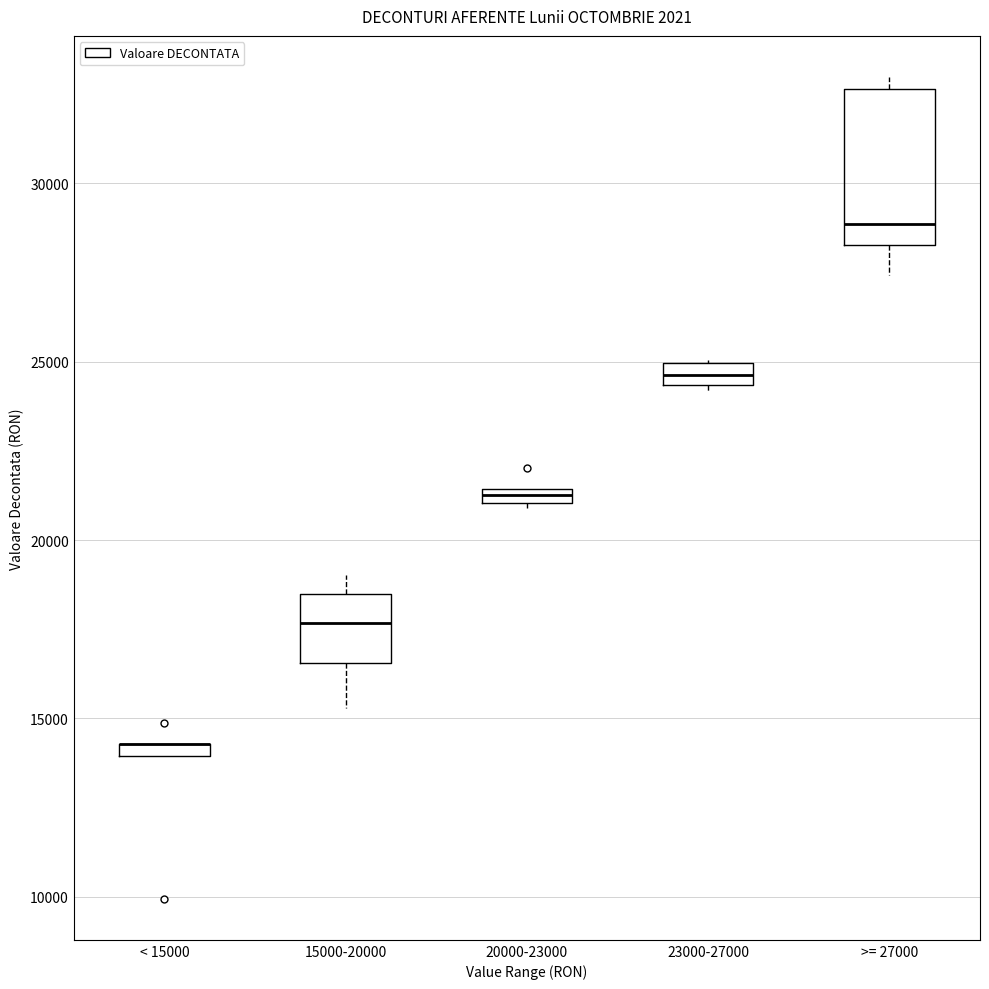

Comparing the boxes themselves (not the whiskers), which one is the tallest?

>= 27000